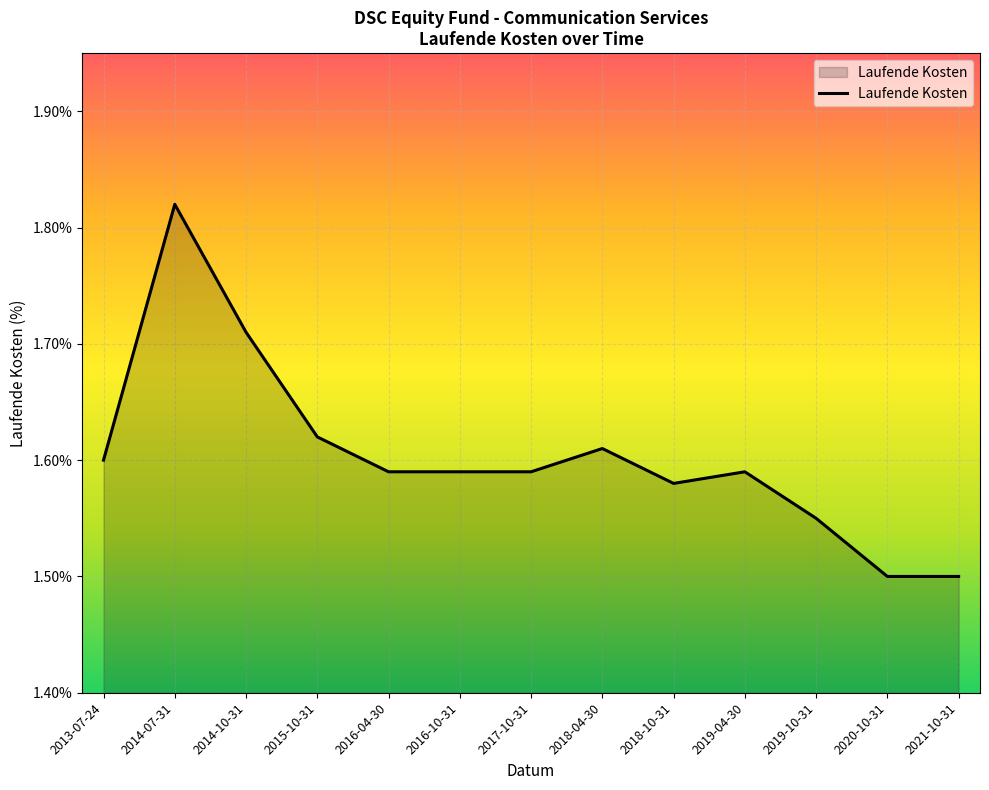

What is the difference between the second highest and second lowest values?

0.2